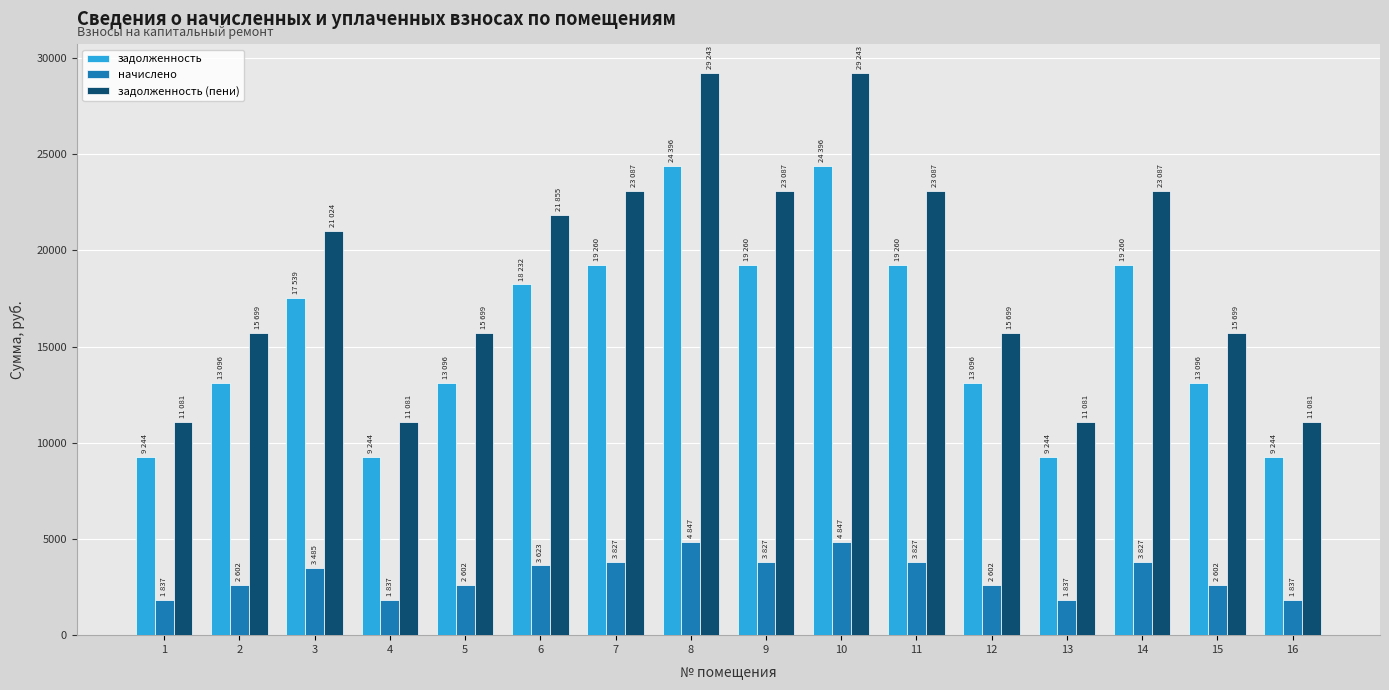

The начислено series shows 2602.5 at 5. True or false?

True